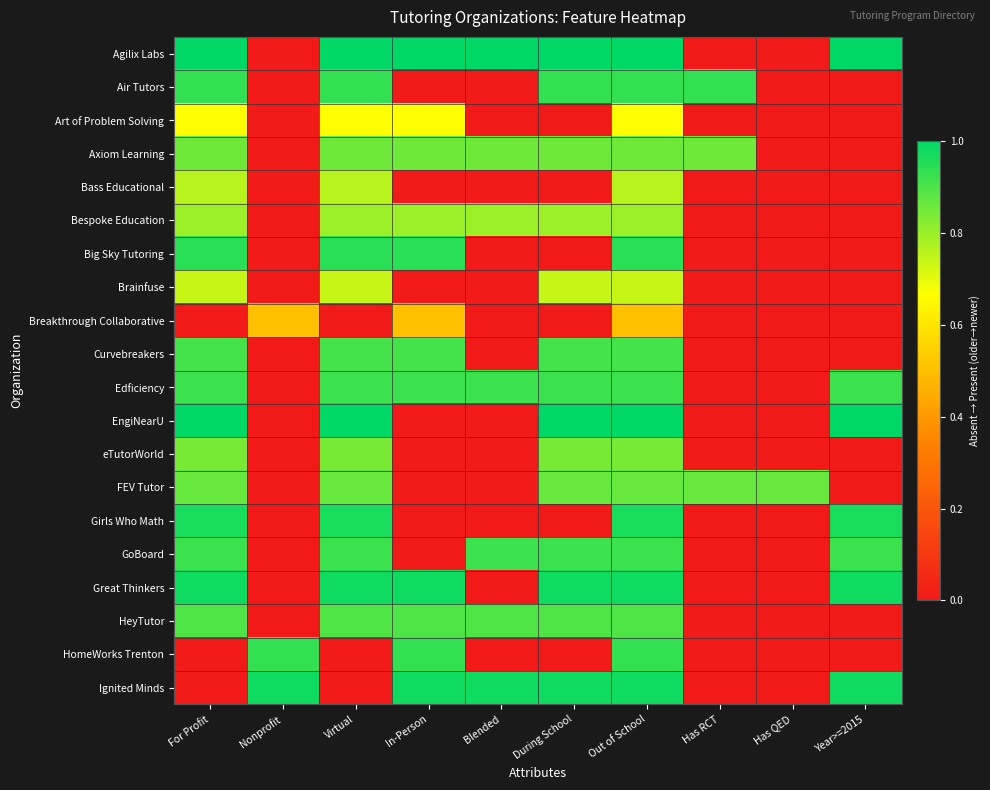

Reading left to right, what are all the values shown in this chart?

Agilix Labs: For Profit=1.0	Nonprofit=0.0	Virtual=1.0	In-Person=1.0	Blended=1.0	During School=1.0	Out of School=1.0	Has RCT=0.0	Has QED=0.0	Year>=2015=1.0
Air Tutors: For Profit=0.9	Nonprofit=0.0	Virtual=0.9	In-Person=0.0	Blended=0.0	During School=0.9	Out of School=0.9	Has RCT=0.9	Has QED=0.0	Year>=2015=0.0
Art of Problem Solving: For Profit=0.7	Nonprofit=0.0	Virtual=0.7	In-Person=0.7	Blended=0.0	During School=0.0	Out of School=0.7	Has RCT=0.0	Has QED=0.0	Year>=2015=0.0
Axiom Learning: For Profit=0.9	Nonprofit=0.0	Virtual=0.9	In-Person=0.9	Blended=0.9	During School=0.9	Out of School=0.9	Has RCT=0.9	Has QED=0.0	Year>=2015=0.0
Bass Educational: For Profit=0.8	Nonprofit=0.0	Virtual=0.8	In-Person=0.0	Blended=0.0	During School=0.0	Out of School=0.8	Has RCT=0.0	Has QED=0.0	Year>=2015=0.0
Bespoke Education: For Profit=0.8	Nonprofit=0.0	Virtual=0.8	In-Person=0.8	Blended=0.8	During School=0.8	Out of School=0.8	Has RCT=0.0	Has QED=0.0	Year>=2015=0.0
Big Sky Tutoring: For Profit=0.9	Nonprofit=0.0	Virtual=0.9	In-Person=0.9	Blended=0.0	During School=0.0	Out of School=0.9	Has RCT=0.0	Has QED=0.0	Year>=2015=0.0
Brainfuse: For Profit=0.7	Nonprofit=0.0	Virtual=0.7	In-Person=0.0	Blended=0.0	During School=0.7	Out of School=0.7	Has RCT=0.0	Has QED=0.0	Year>=2015=0.0
Breakthrough Collaborative: For Profit=0.0	Nonprofit=0.5	Virtual=0.0	In-Person=0.5	Blended=0.0	During School=0.0	Out of School=0.5	Has RCT=0.0	Has QED=0.0	Year>=2015=0.0
Curvebreakers: For Profit=0.9	Nonprofit=0.0	Virtual=0.9	In-Person=0.9	Blended=0.0	During School=0.9	Out of School=0.9	Has RCT=0.0	Has QED=0.0	Year>=2015=0.0
Edficiency: For Profit=0.9	Nonprofit=0.0	Virtual=0.9	In-Person=0.9	Blended=0.9	During School=0.9	Out of School=0.9	Has RCT=0.0	Has QED=0.0	Year>=2015=0.9
EngiNearU: For Profit=1.0	Nonprofit=0.0	Virtual=1.0	In-Person=0.0	Blended=0.0	During School=1.0	Out of School=1.0	Has RCT=0.0	Has QED=0.0	Year>=2015=1.0
eTutorWorld: For Profit=0.8	Nonprofit=0.0	Virtual=0.8	In-Person=0.0	Blended=0.0	During School=0.8	Out of School=0.8	Has RCT=0.0	Has QED=0.0	Year>=2015=0.0
FEV Tutor: For Profit=0.9	Nonprofit=0.0	Virtual=0.9	In-Person=0.0	Blended=0.0	During School=0.9	Out of School=0.9	Has RCT=0.9	Has QED=0.9	Year>=2015=0.0
Girls Who Math: For Profit=1.0	Nonprofit=0.0	Virtual=1.0	In-Person=0.0	Blended=0.0	During School=0.0	Out of School=1.0	Has RCT=0.0	Has QED=0.0	Year>=2015=1.0
GoBoard: For Profit=0.9	Nonprofit=0.0	Virtual=0.9	In-Person=0.0	Blended=0.9	During School=0.9	Out of School=0.9	Has RCT=0.0	Has QED=0.0	Year>=2015=0.9
Great Thinkers: For Profit=1.0	Nonprofit=0.0	Virtual=1.0	In-Person=1.0	Blended=0.0	During School=1.0	Out of School=1.0	Has RCT=0.0	Has QED=0.0	Year>=2015=1.0
HeyTutor: For Profit=0.9	Nonprofit=0.0	Virtual=0.9	In-Person=0.9	Blended=0.9	During School=0.9	Out of School=0.9	Has RCT=0.0	Has QED=0.0	Year>=2015=0.0
HomeWorks Trenton: For Profit=0.0	Nonprofit=0.9	Virtual=0.0	In-Person=0.9	Blended=0.0	During School=0.0	Out of School=0.9	Has RCT=0.0	Has QED=0.0	Year>=2015=0.0
Ignited Minds: For Profit=0.0	Nonprofit=1.0	Virtual=0.0	In-Person=1.0	Blended=1.0	During School=1.0	Out of School=1.0	Has RCT=0.0	Has QED=0.0	Year>=2015=1.0